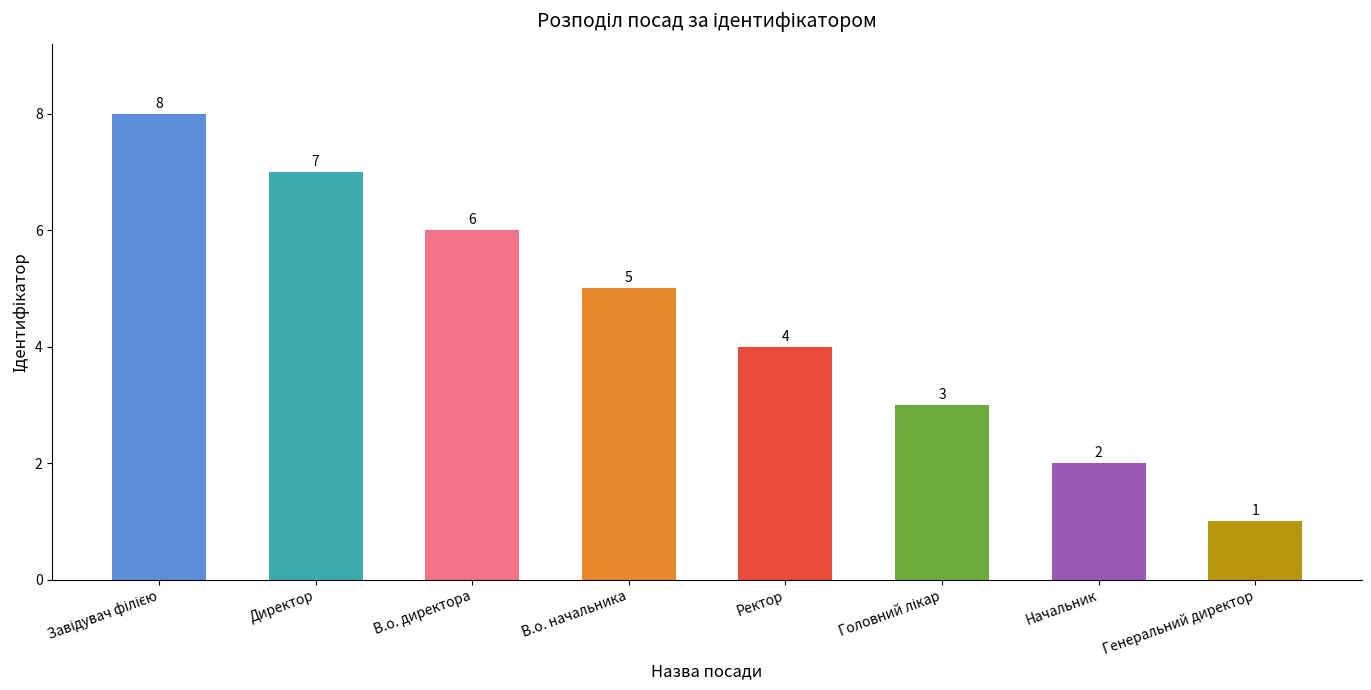

What is the value of the 1st bar from the left?

8